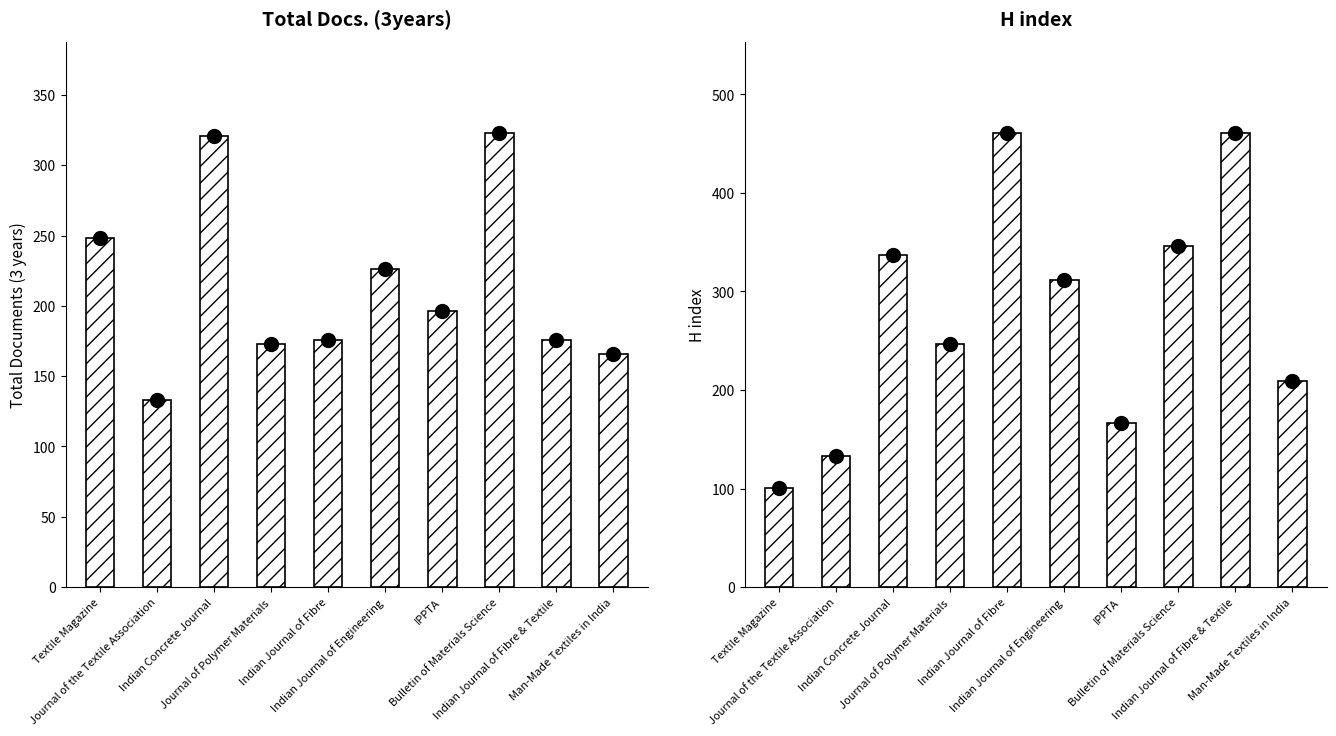

At how many categories does at least one series exceed 276?

5